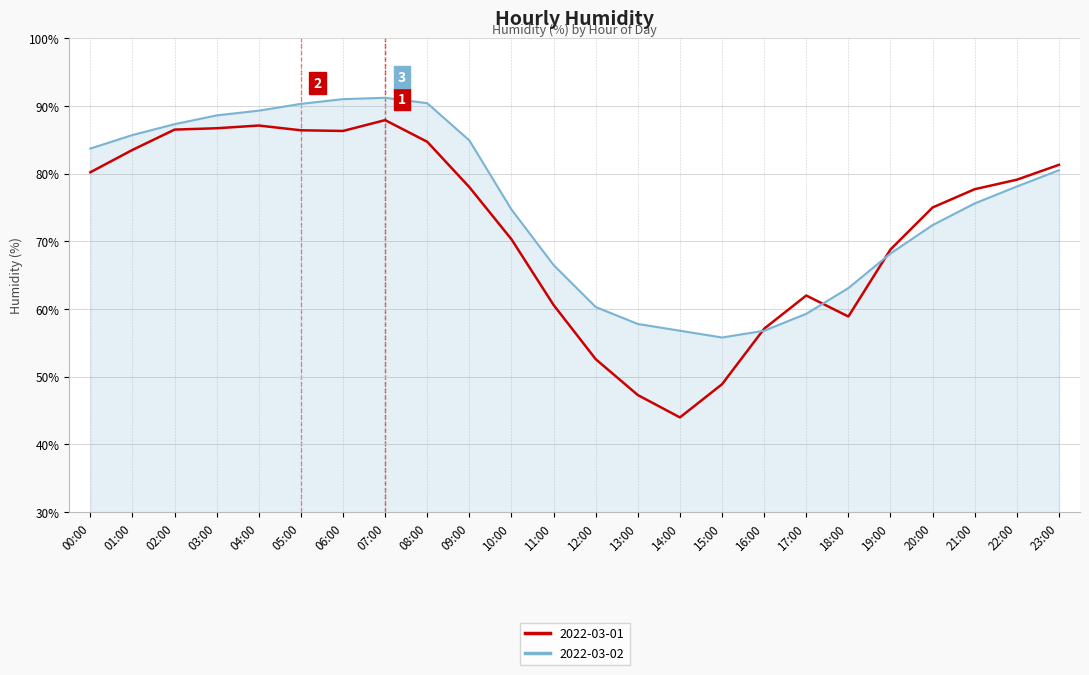

Which series has the largest range (max minus min)?

2022-03-01